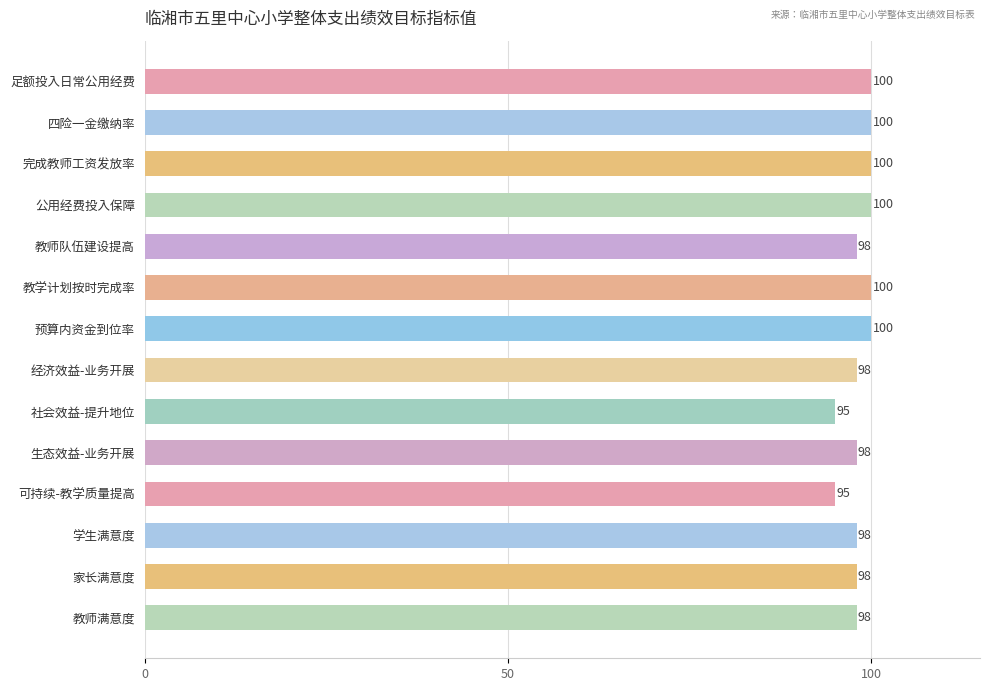

What is the value of the 5th bar from the top?

98